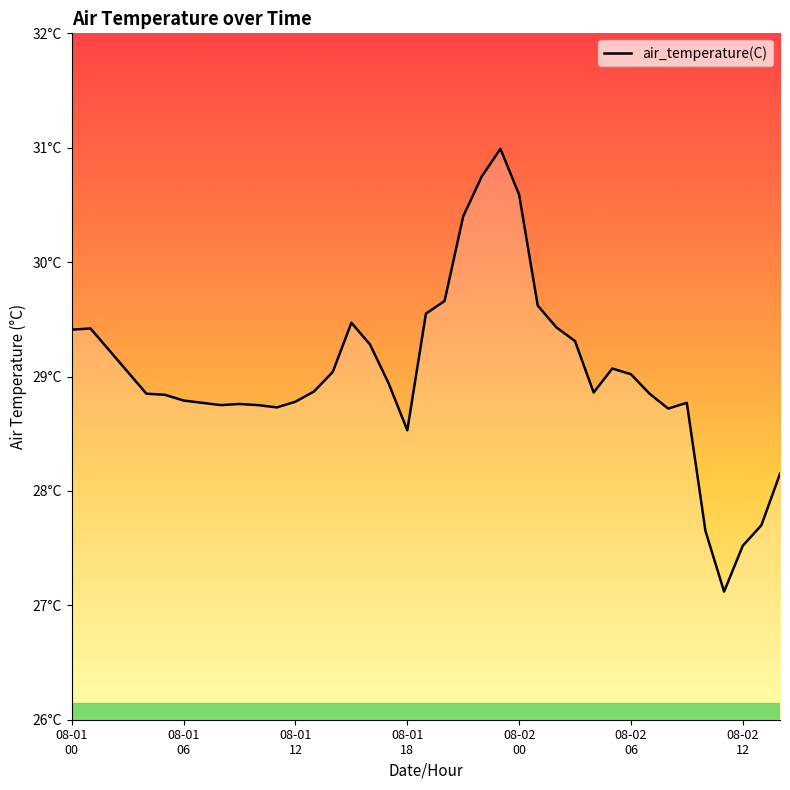

How many points are higher than both their immediate neighbors (excluding endpoints)?

6